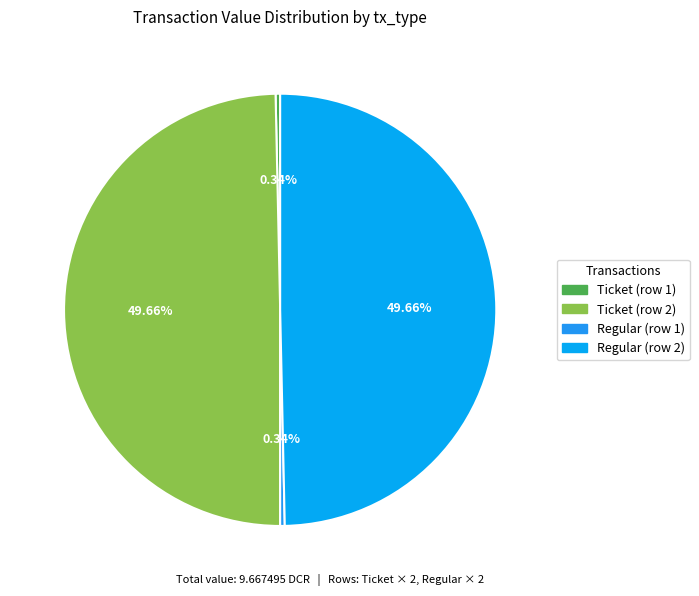

What is the largest slice in the pie chart?

Ticket (io_index 1)